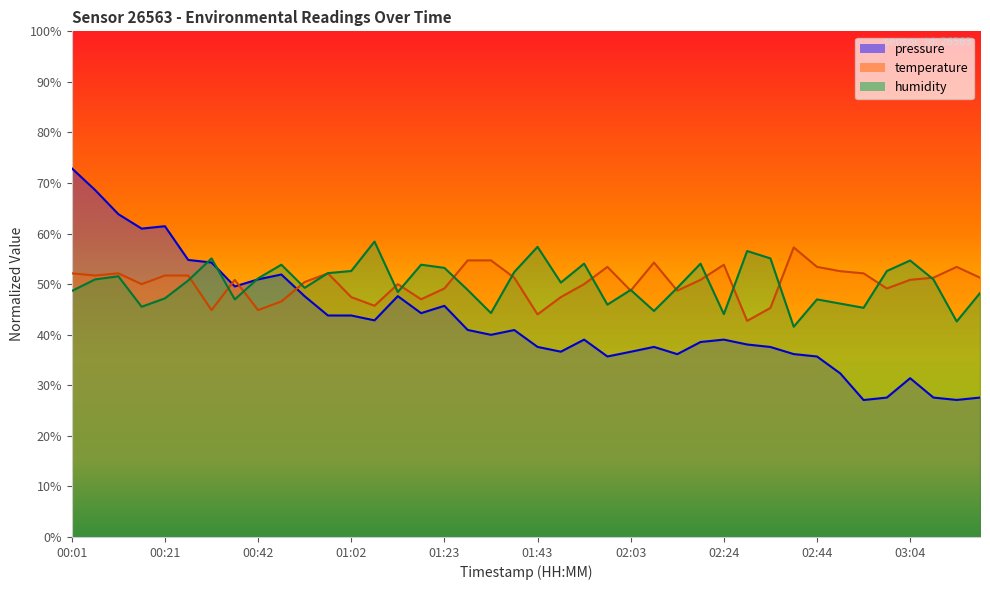

How many interior local valleys does the pressure series have?

10